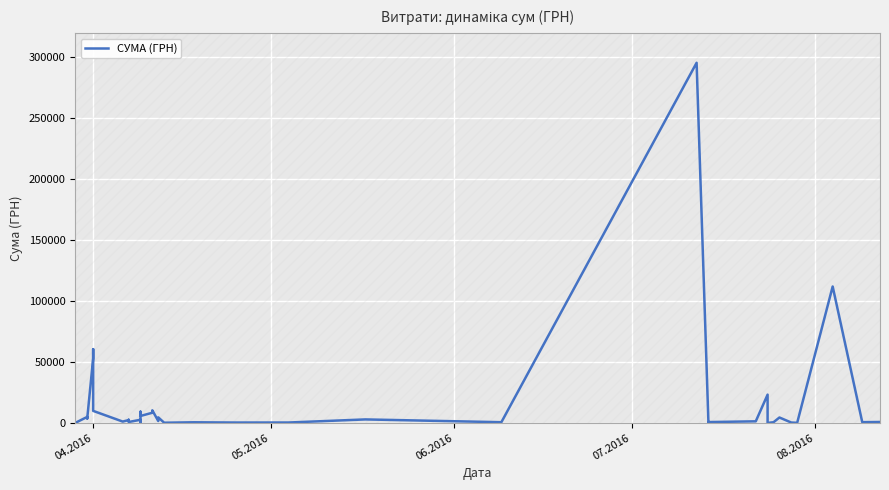

What is the greatest value displayed?

295638.6